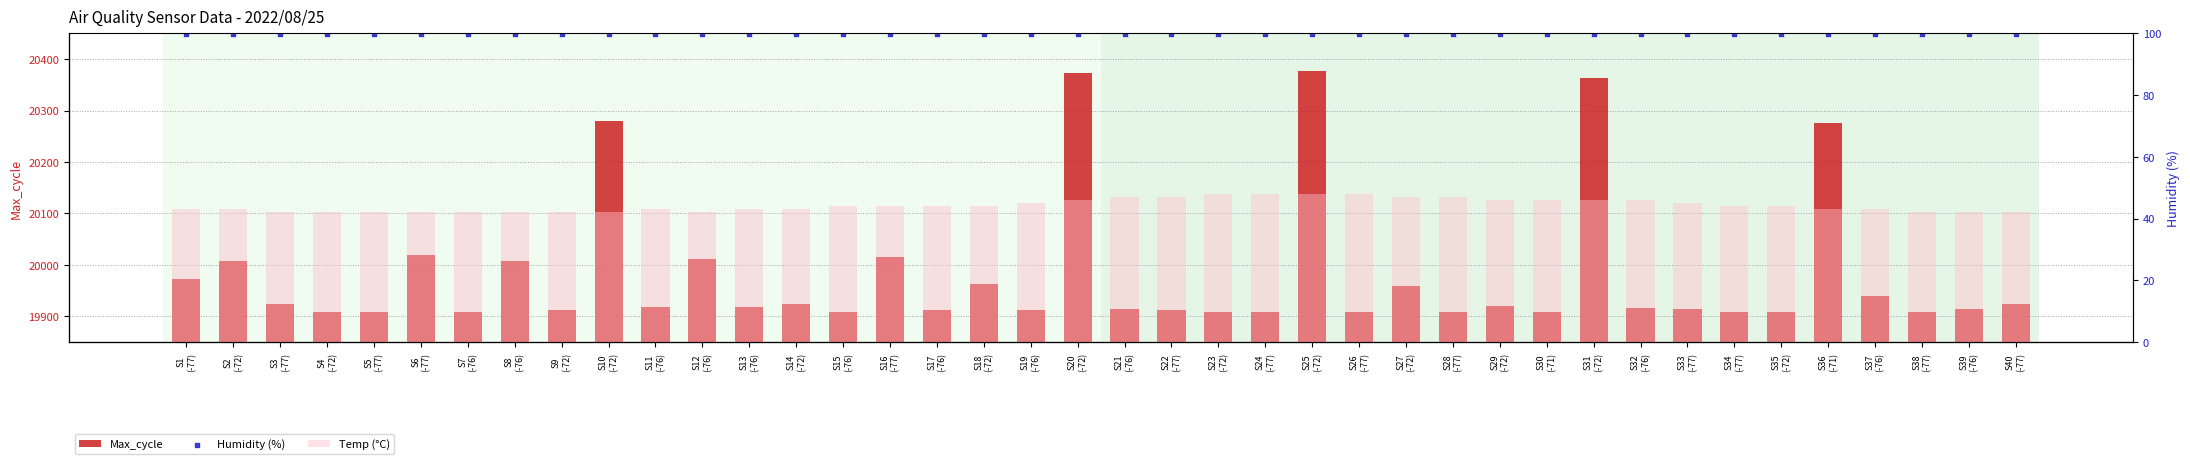

At which category is the sum across all series the highest?

S25
(-72)